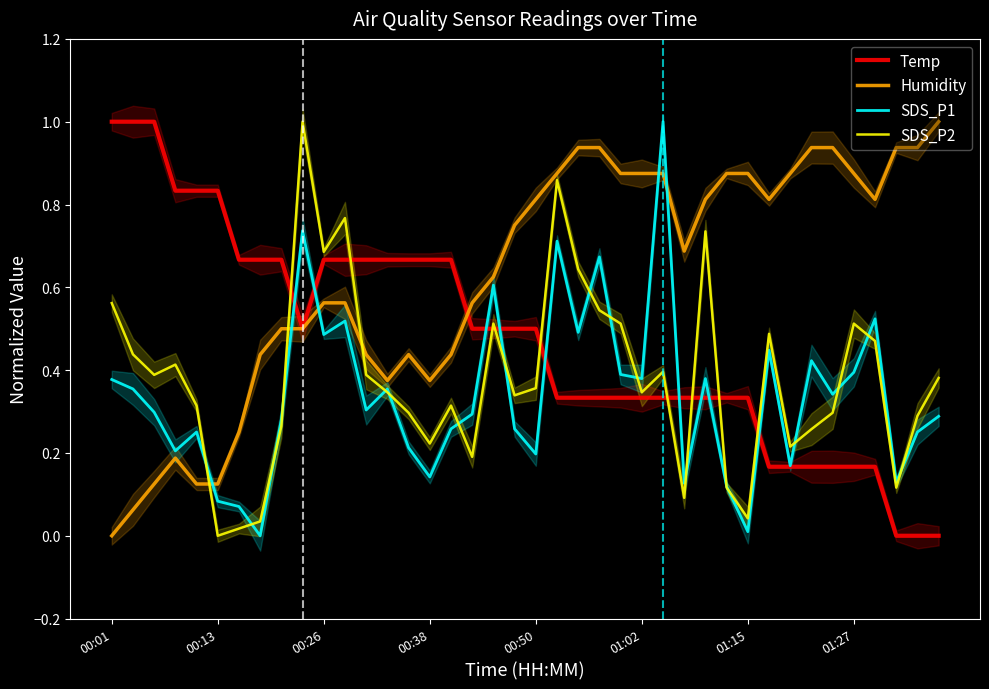

Where is the first local minimum for Temp?

9